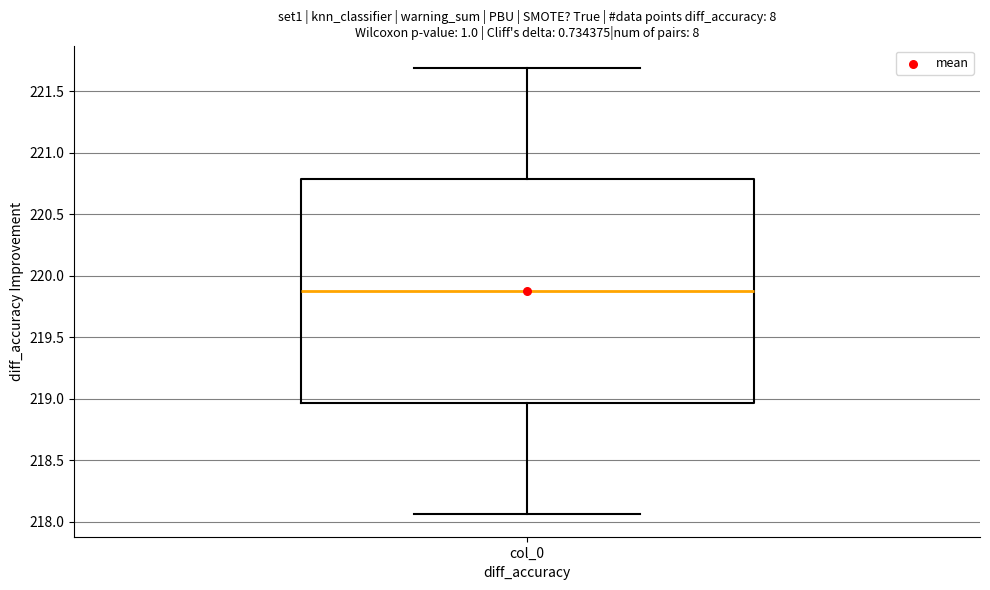

Read this box plot against the y-axis: the position of the median line, the range covered by the box, and the ends of both whiskers. The values are not printed on the chart, so give them approximately, as read against the axis.

median 219.90, box 218.95 to 220.80, whiskers 218.05 to 221.70